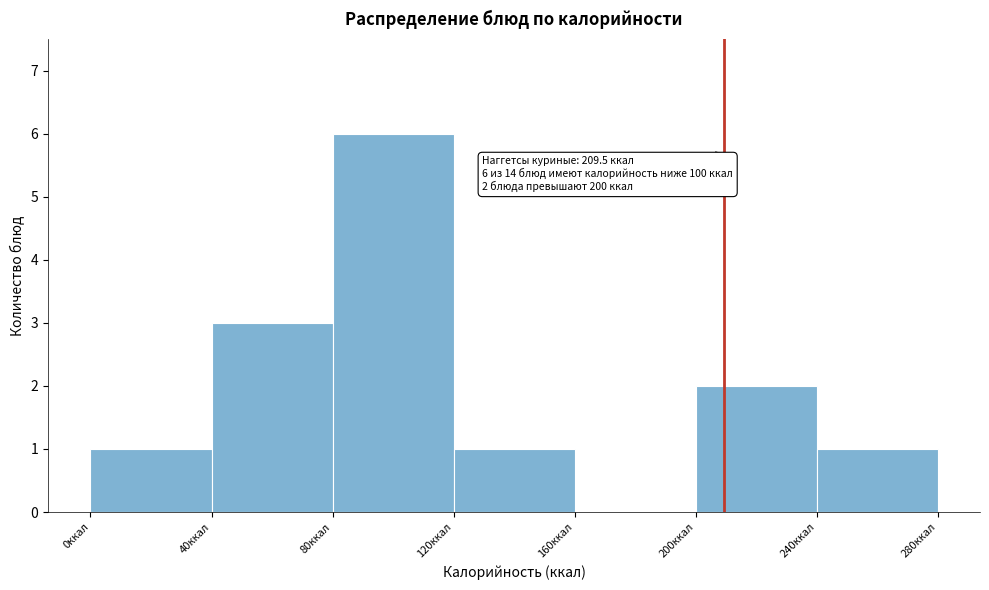

Over which range of the x-axis is the bar tallest?

80 to 120